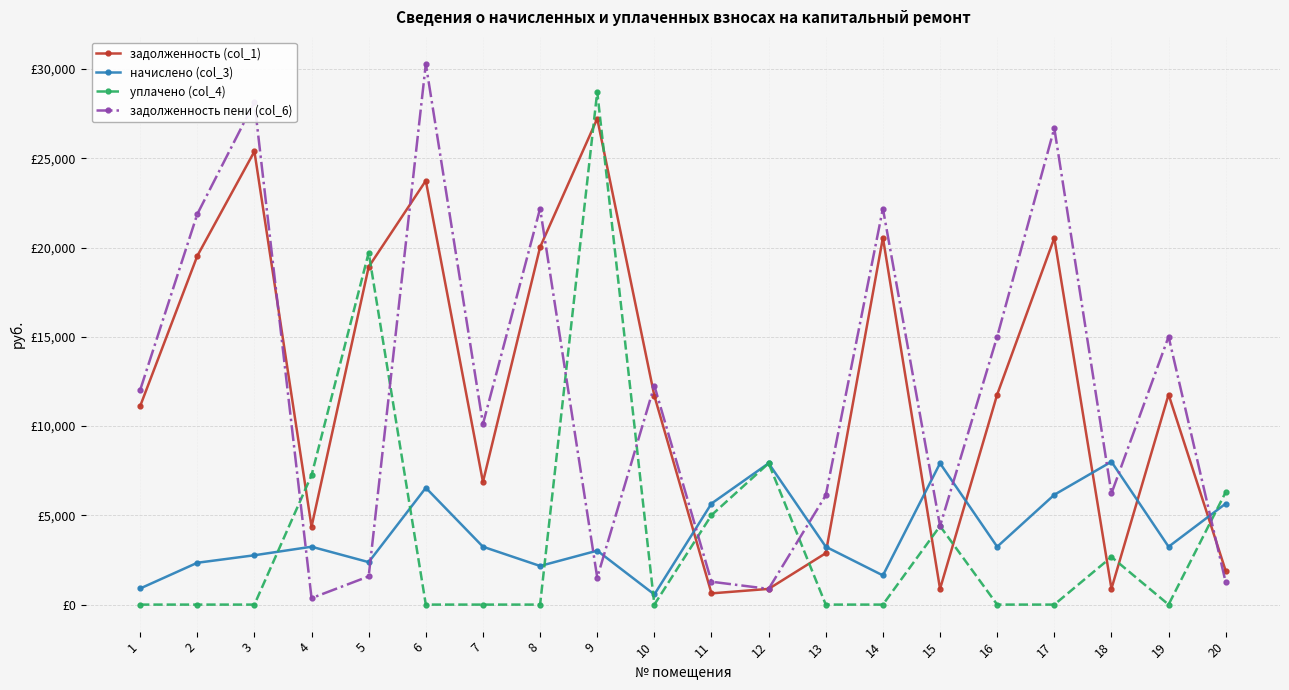

Which series has the largest total across all categories?

задолженность (col_1)